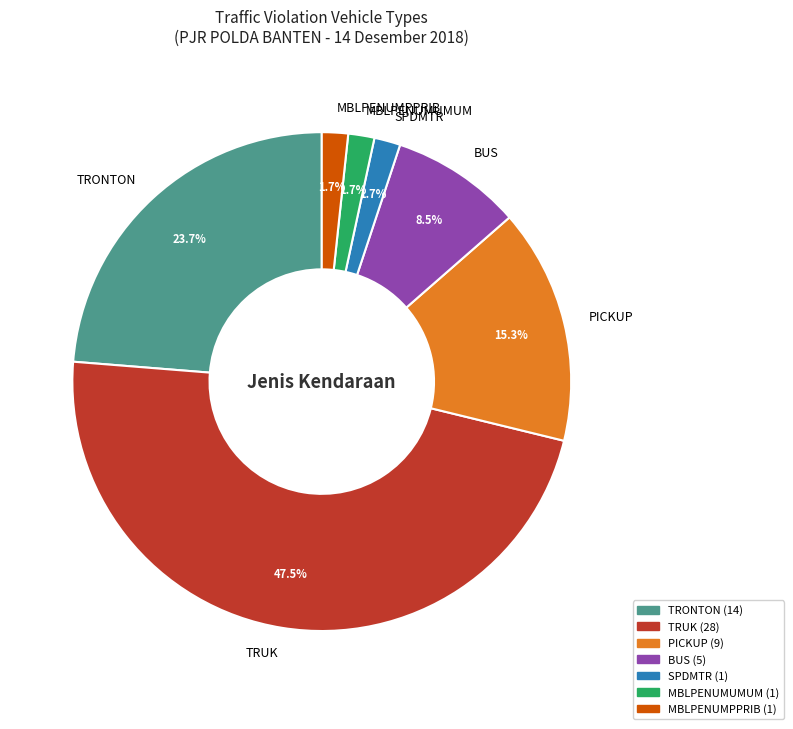

Combined, do TRUK and PICKUP account for over 50%?

Yes